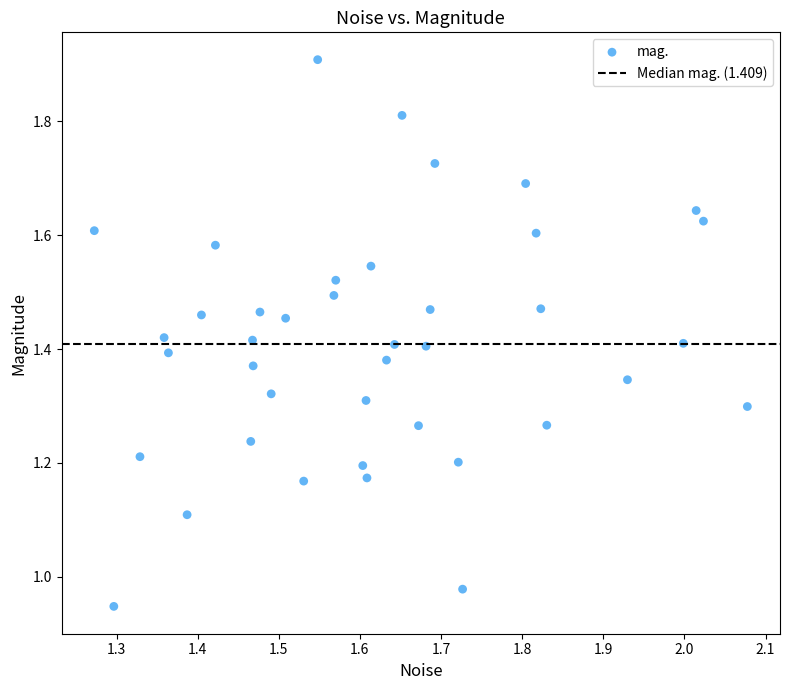

What is the range of X values (max minus min)?

0.8